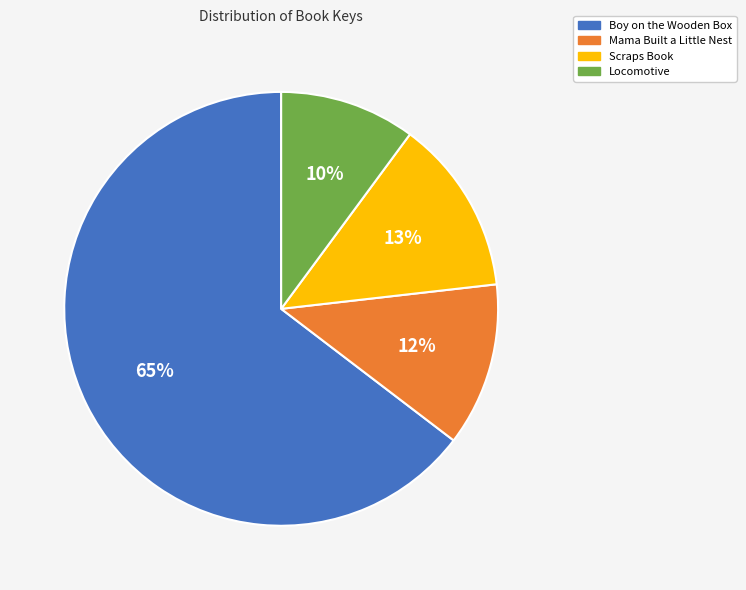

How many slices are in this pie chart?

4